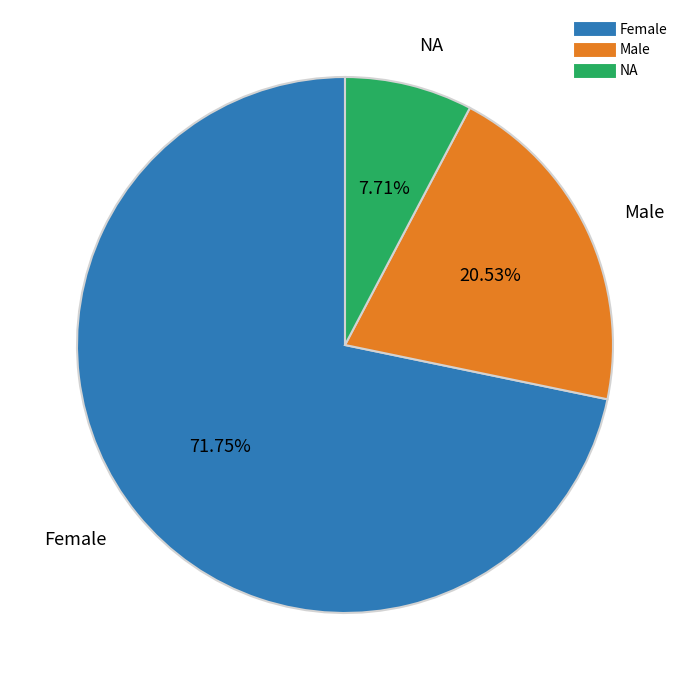

Does any single category account for the majority?

Yes